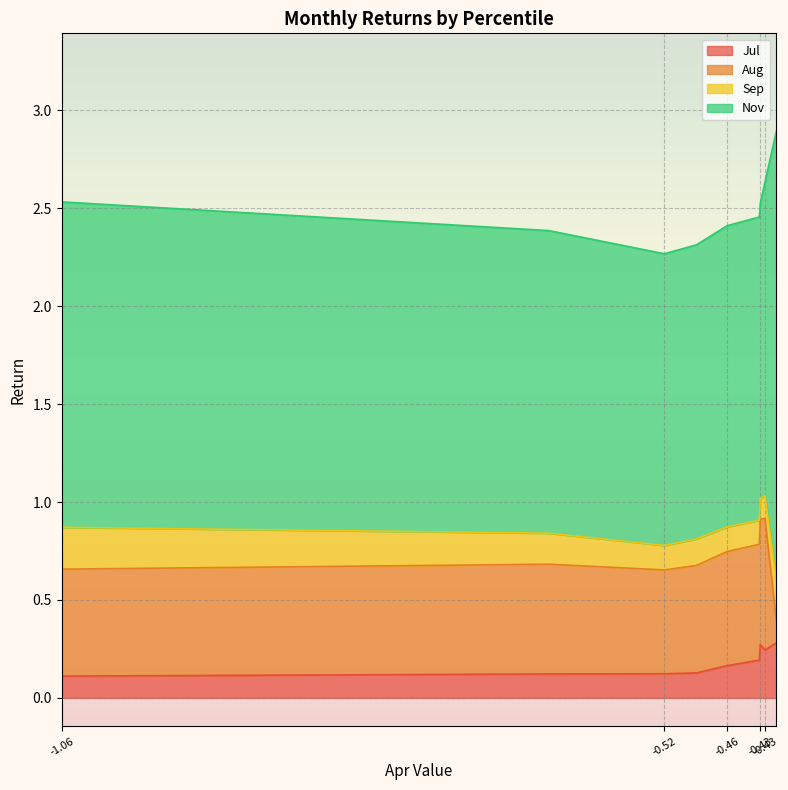

Between pct15 and pct75, which is larger?

pct15